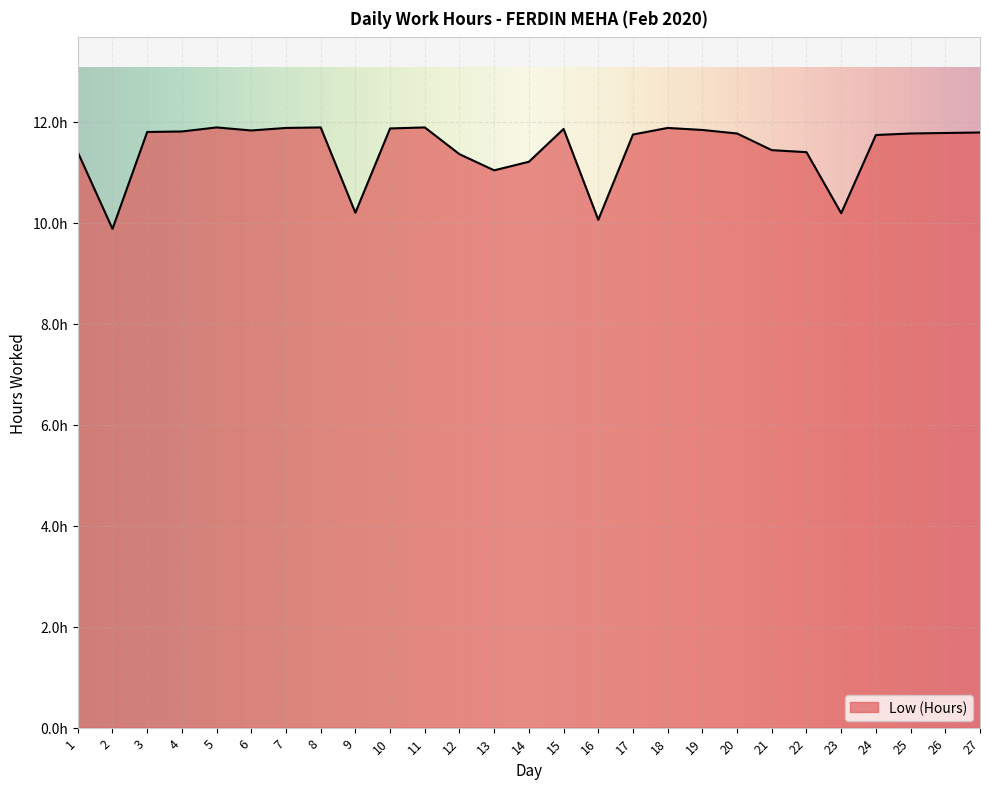

Between 4 and 2, which is larger?

4